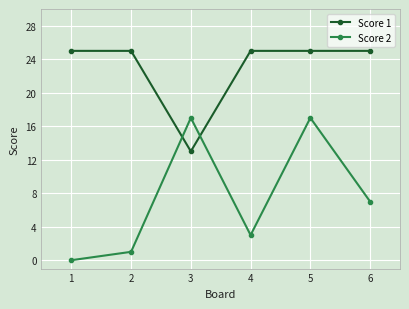

Which series has the largest range (max minus min)?

Score 2